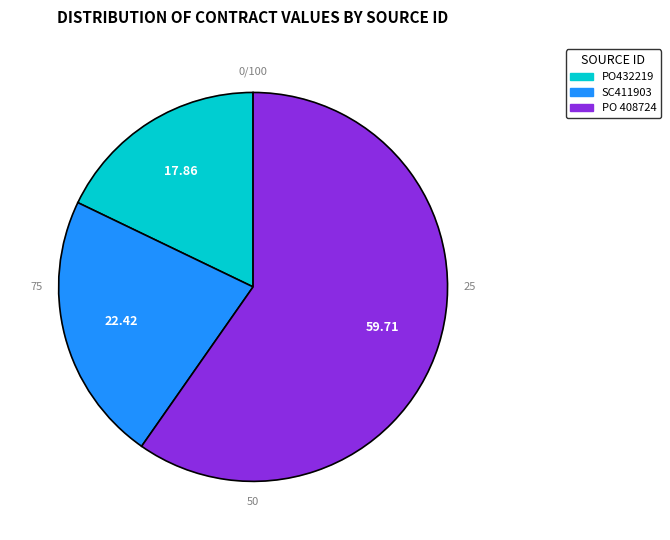

Do PO 408724 and PO432219 together represent more than half of the pie?

Yes